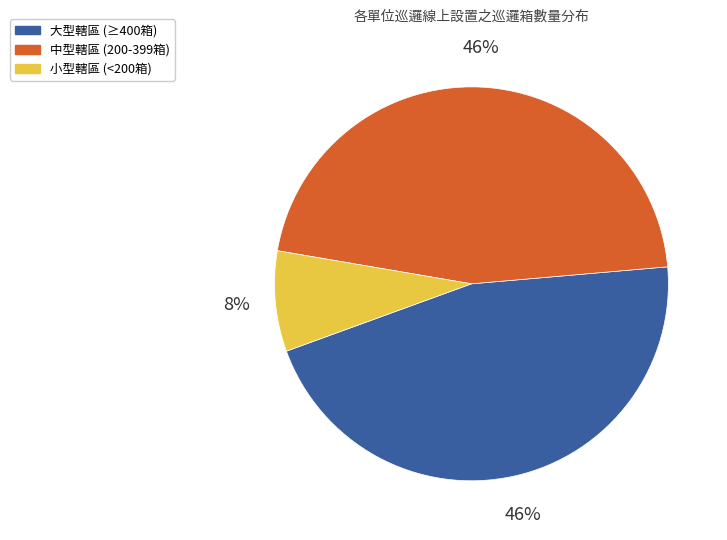

To the nearest percent, what is the average slice percentage?

33%